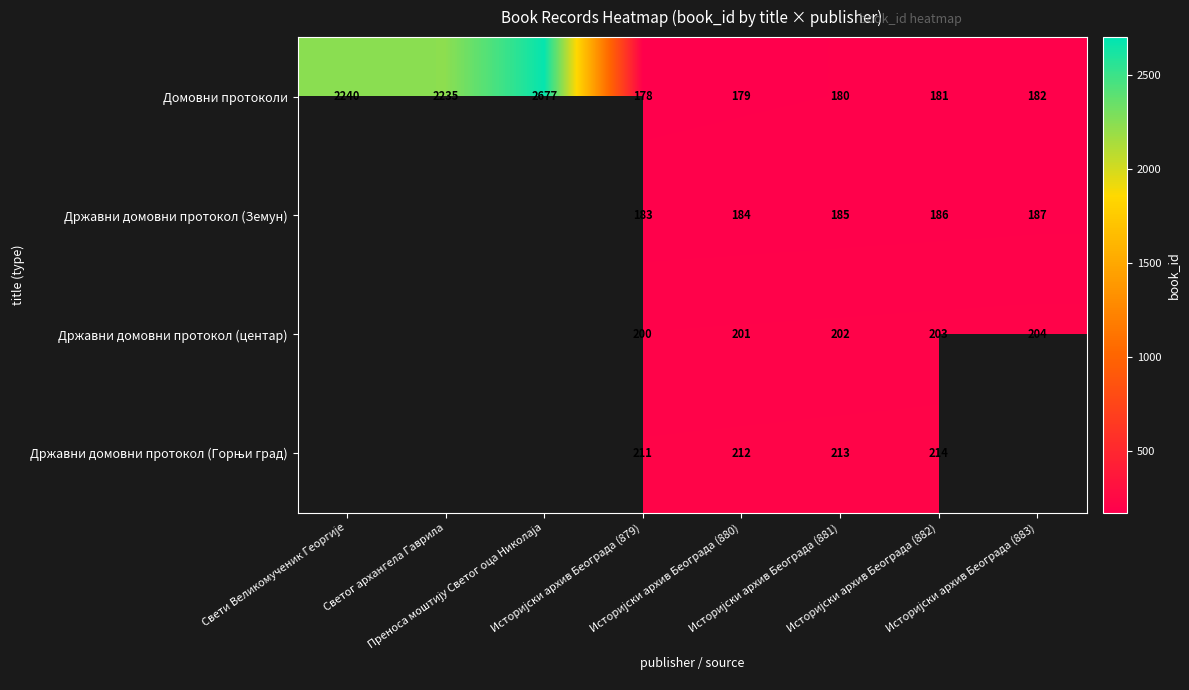

What is the highest value of the Домовни протоколи series?

2677